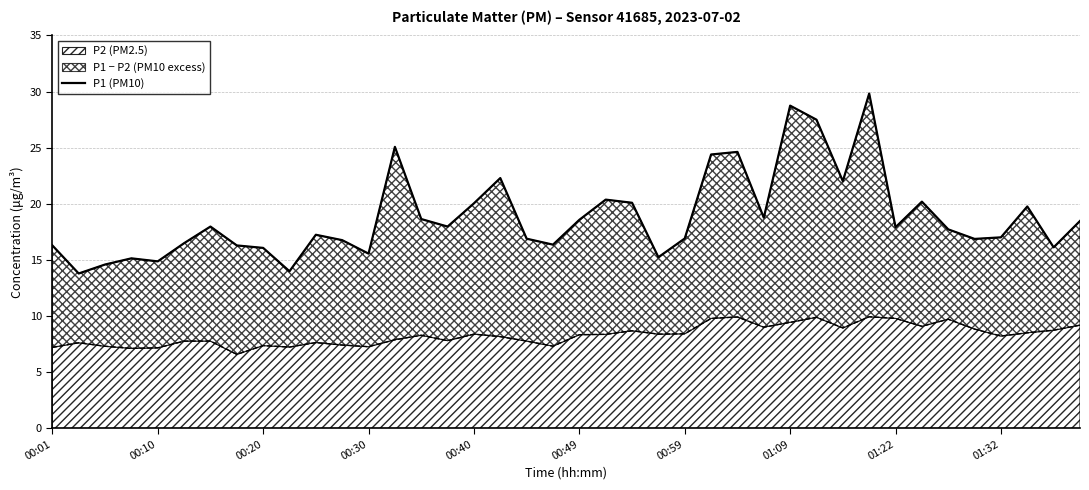

Is it true that P2 (PM2.5) equals 7.4 at 00:20?

True